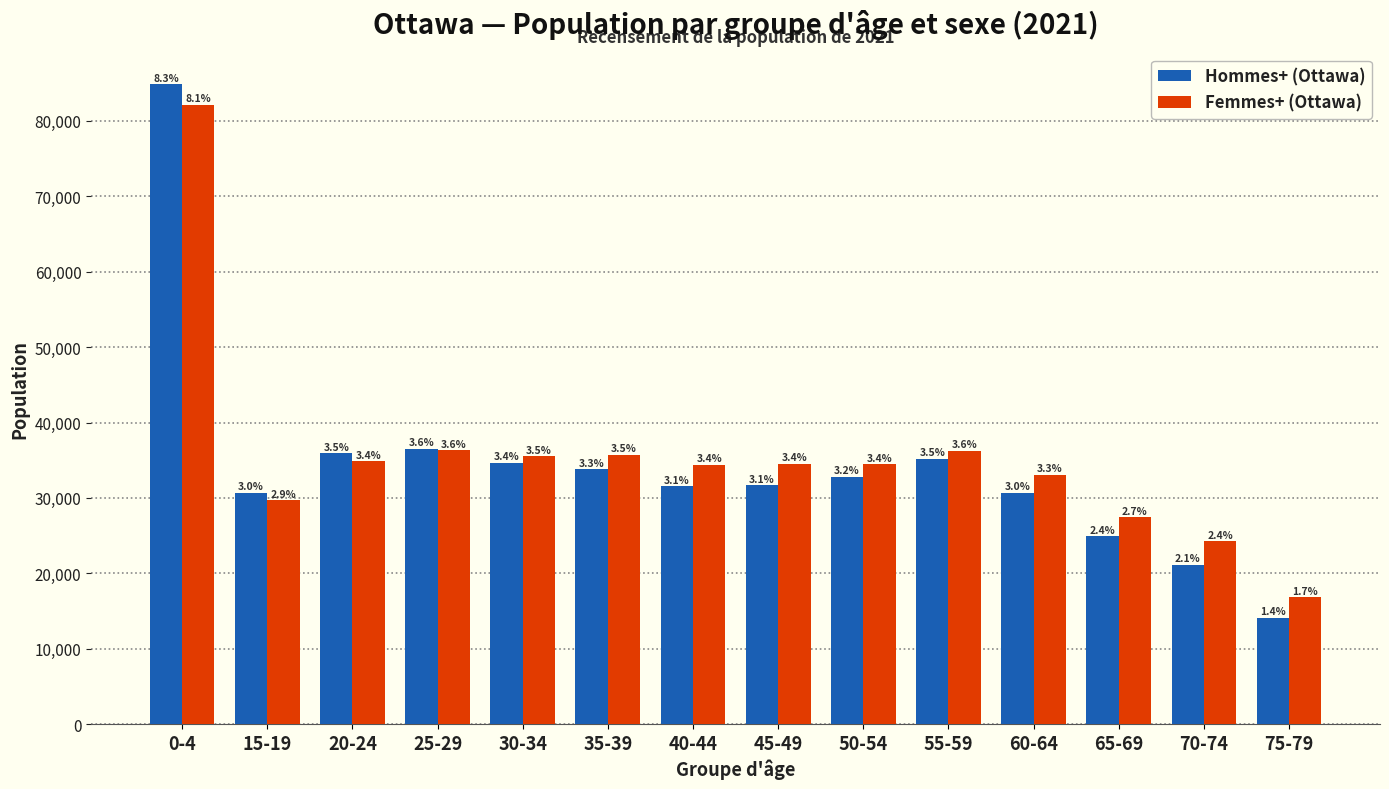

Reading right to left, what are all the values shown in this chart?

Hommes+ (Ottawa): 14100	21150	24910	30710	35225	32775	31705	31520	33780	34670	36540	35910	30685	84820
Femmes+ (Ottawa): 16840	24230	27445	33090	36235	34490	34540	34370	35735	35520	36295	34875	29705	82105